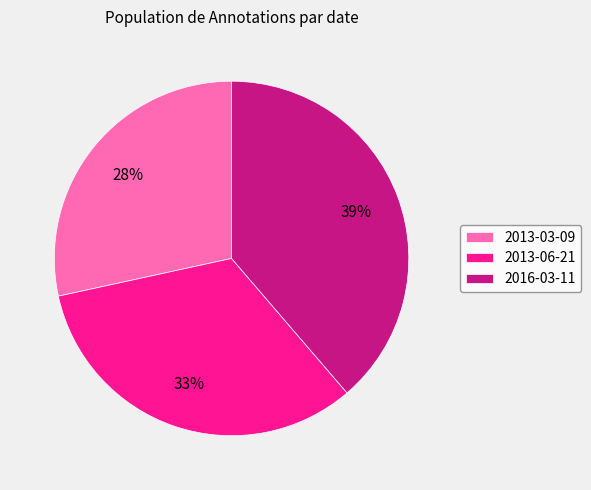

To the nearest percent, what is the average slice percentage?

33%